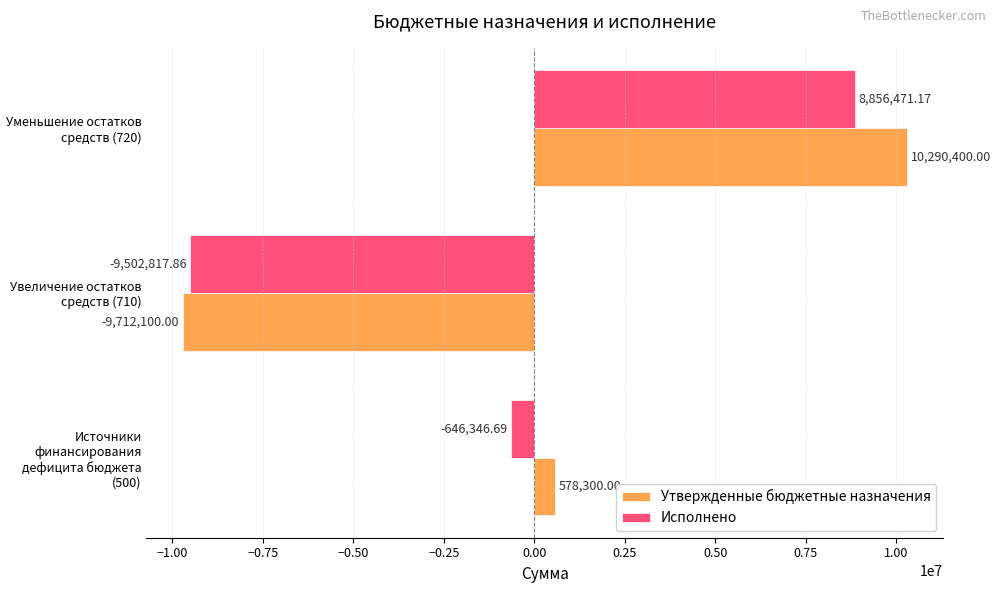

What is the spread (max minus min) of values at Источники финансирования дефицита бюджета (500)?

1224646.7